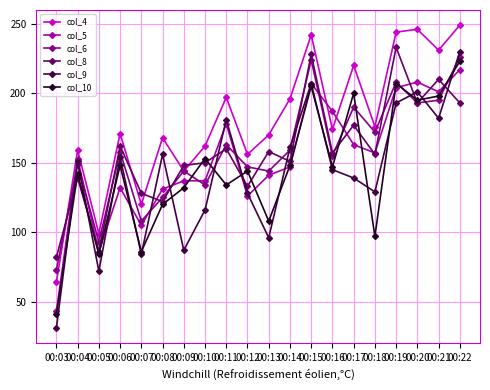

What is the total value across all series at 00:17?

1089